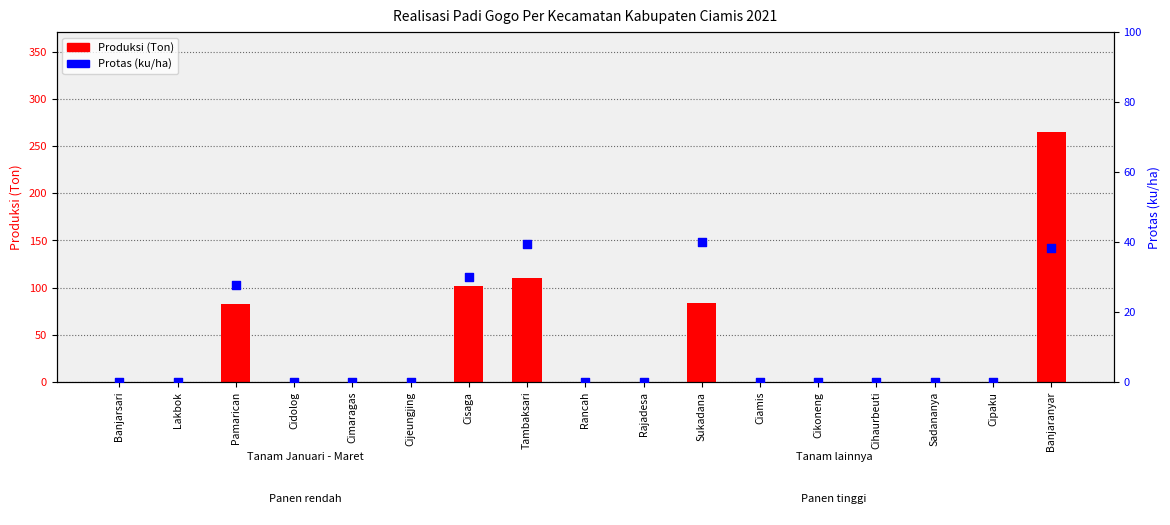

What are all the series names shown in the legend?

Produksi (Ton), Protas (ku/ha)